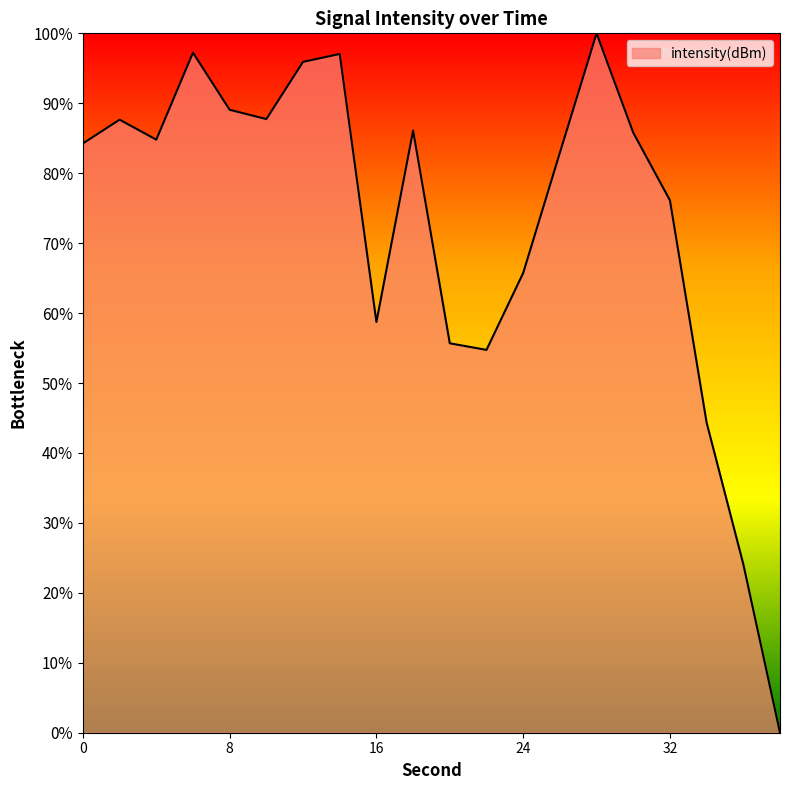

What is the maximum value shown in the chart?

100.0